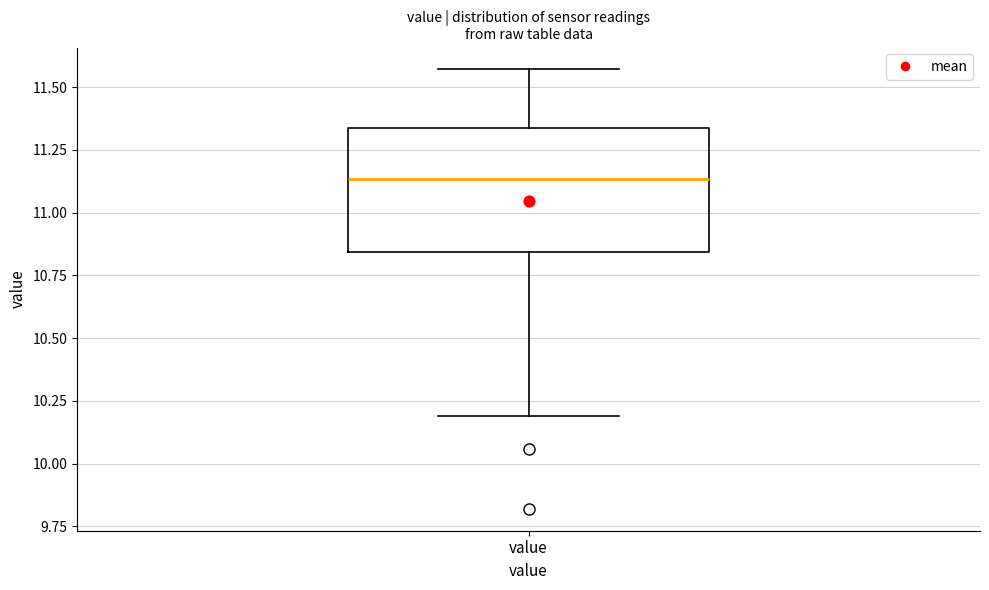

Read this box plot against the y-axis: the position of the median line, the range covered by the box, and the ends of both whiskers. The values are not printed on the chart, so give them approximately, as read against the axis.

median 11.15, box 10.85 to 11.35, whiskers 10.20 to 11.55